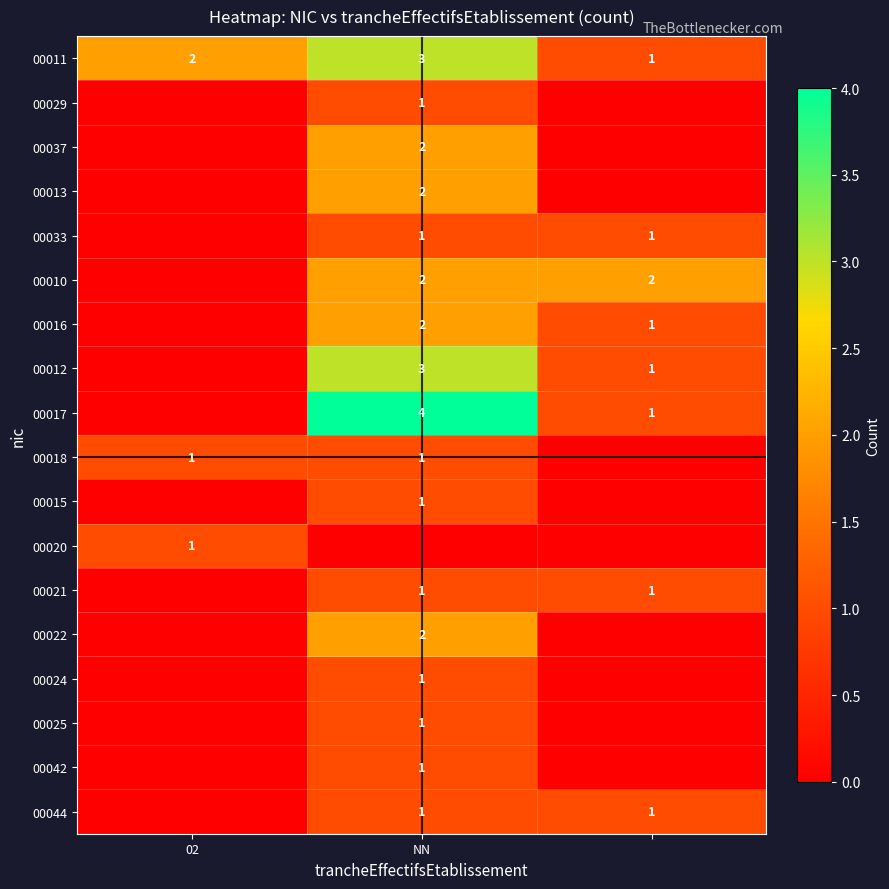

True or false: 00024 has a value of 1 at NN.

True